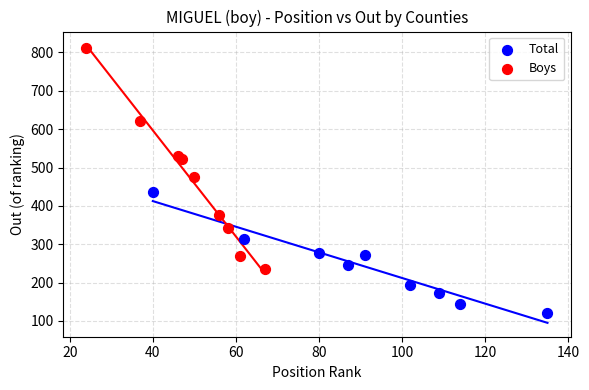

Which series contains the highest Y value?

Boys